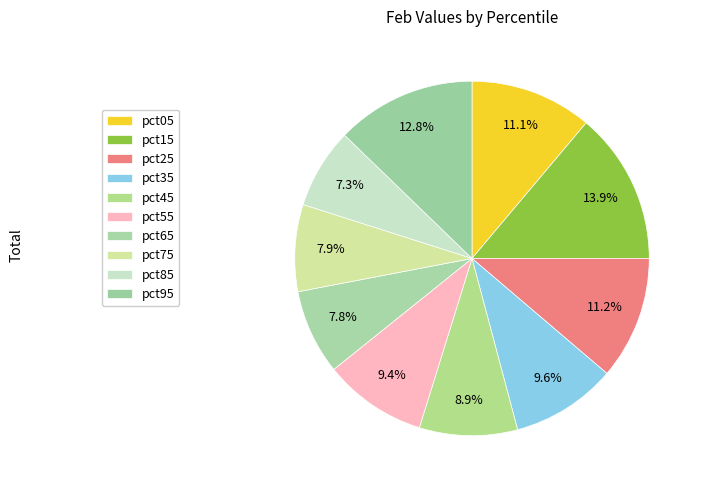

Count the number of slices in the pie.

10